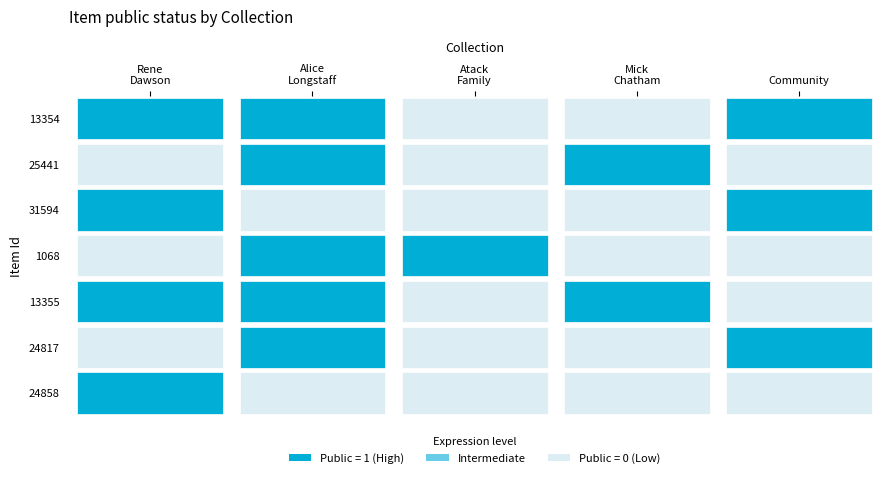

What is the difference between the maximum and second lowest values in the Alice Longstaff - General Pictures series?

1